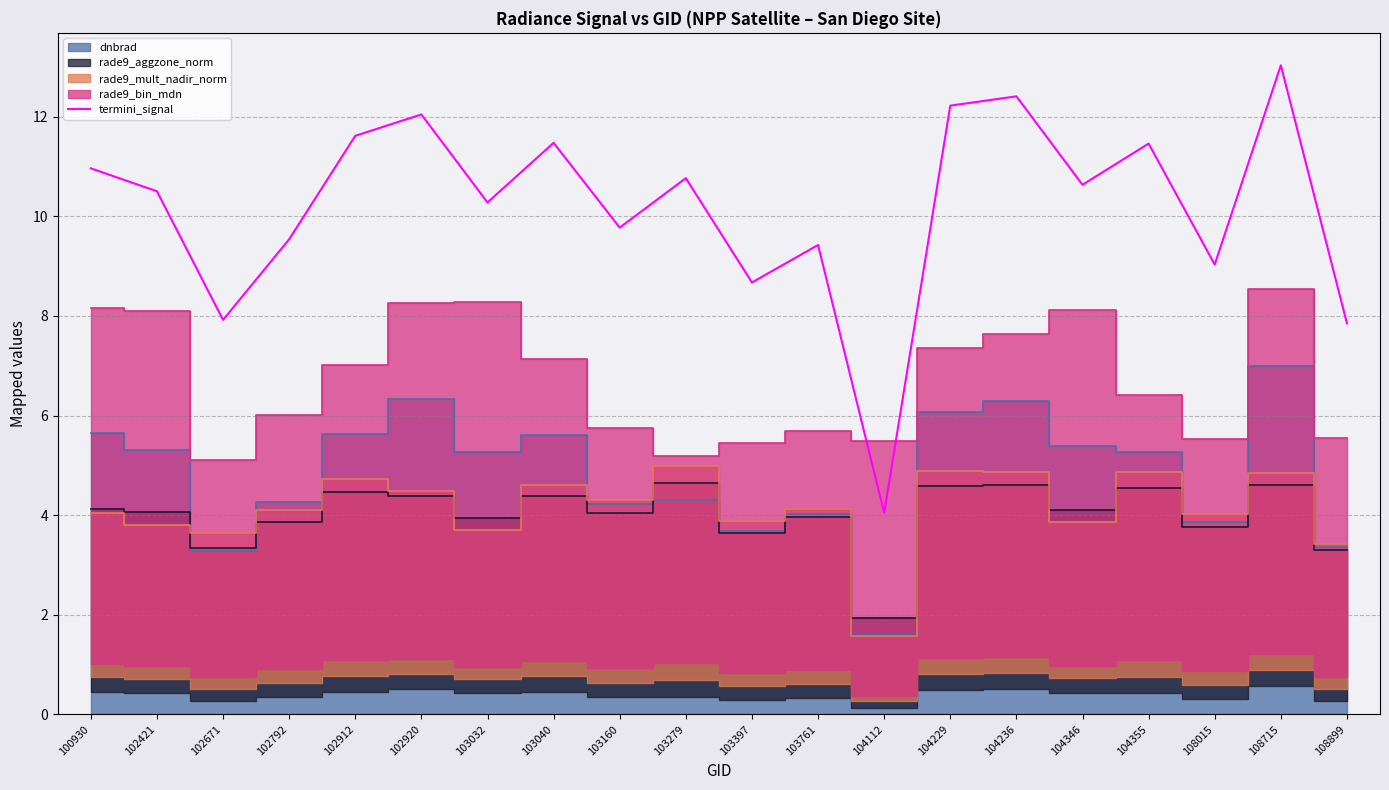

At which category does the data reach its first local peak?

102920